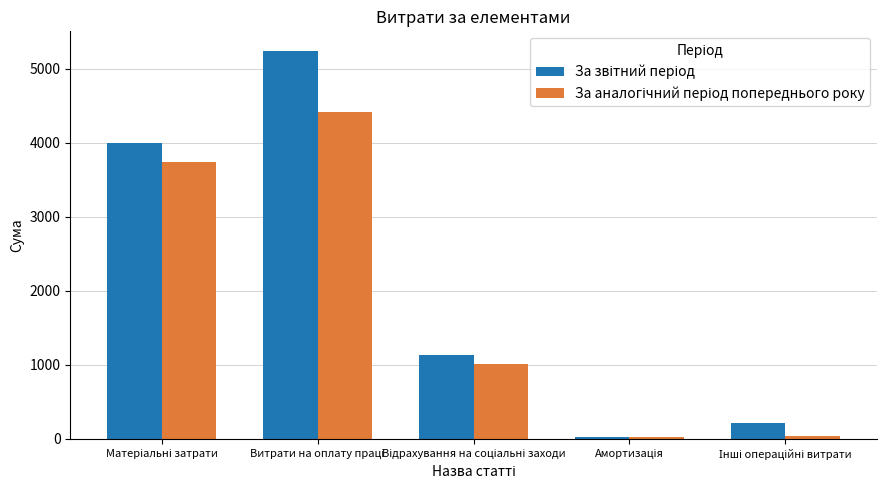

What is the maximum value shown in the chart?

5244